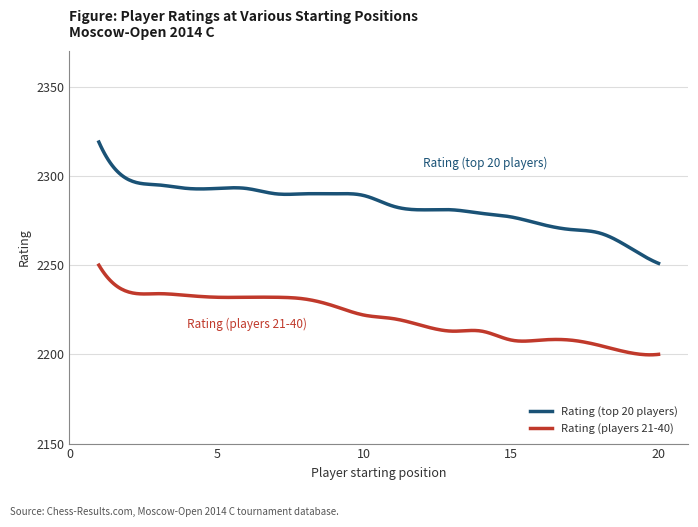

Which series has the largest total across all categories?

Rating (top 20 players)